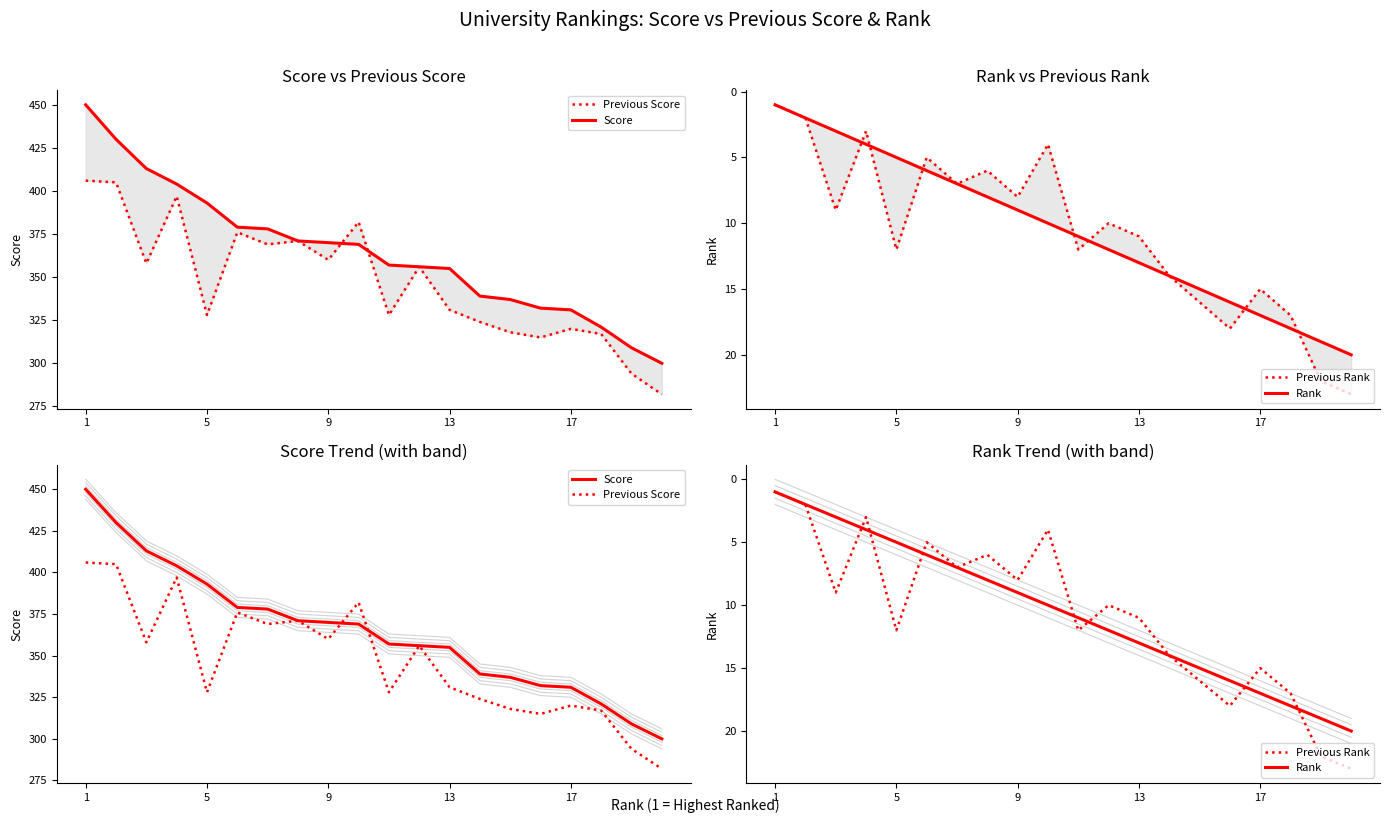

What value does the Rank series have at 17, to the nearest 10?

20